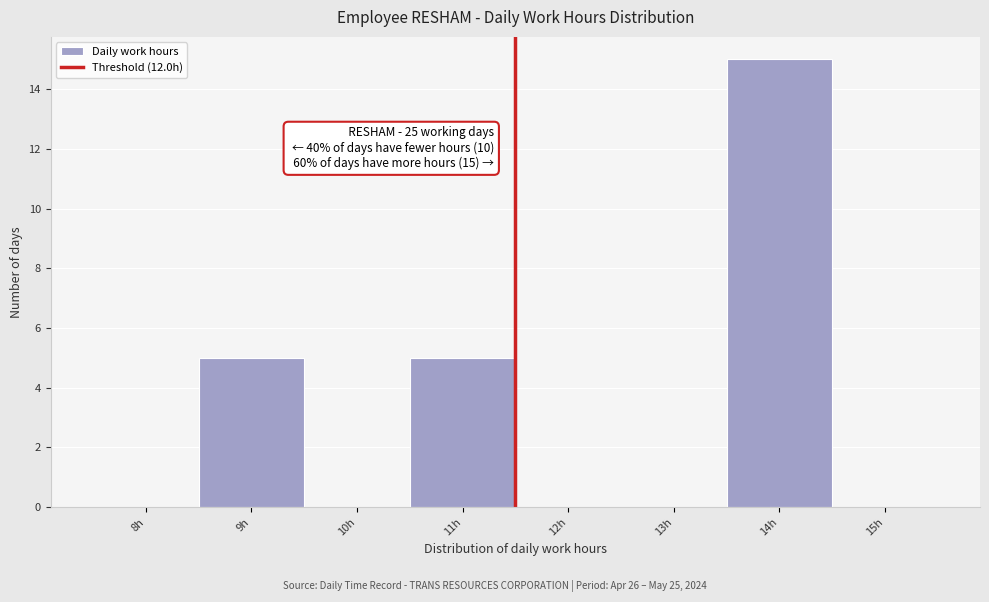

Reading right to left, list all the values displayed in this chart.

15h=0	14h=15	13h=0	12h=0	11h=5	10h=0	9h=5	8h=0